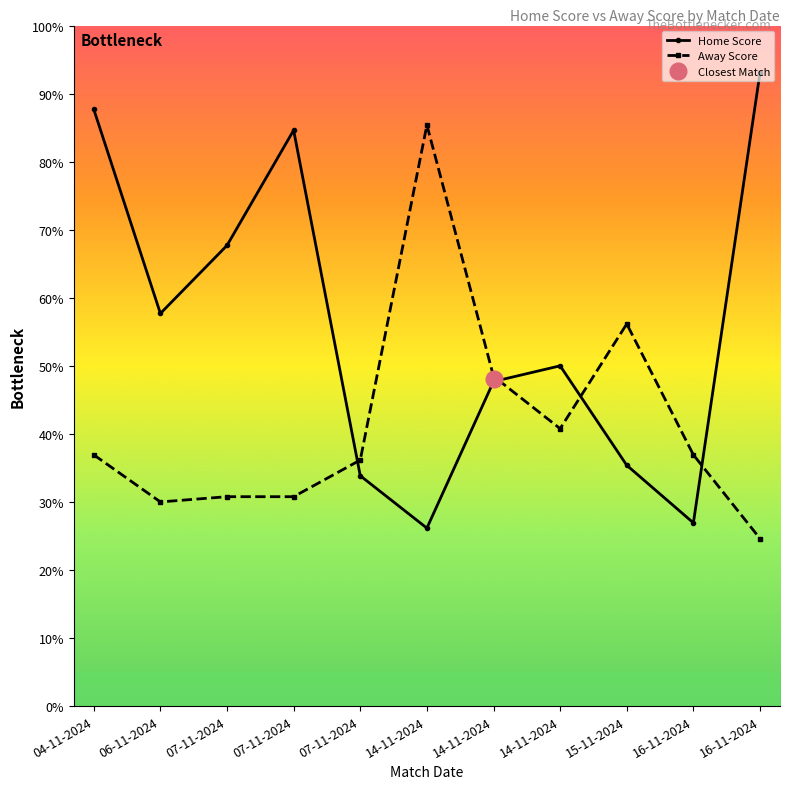

Which category has the highest value across all series?

16-11-2024